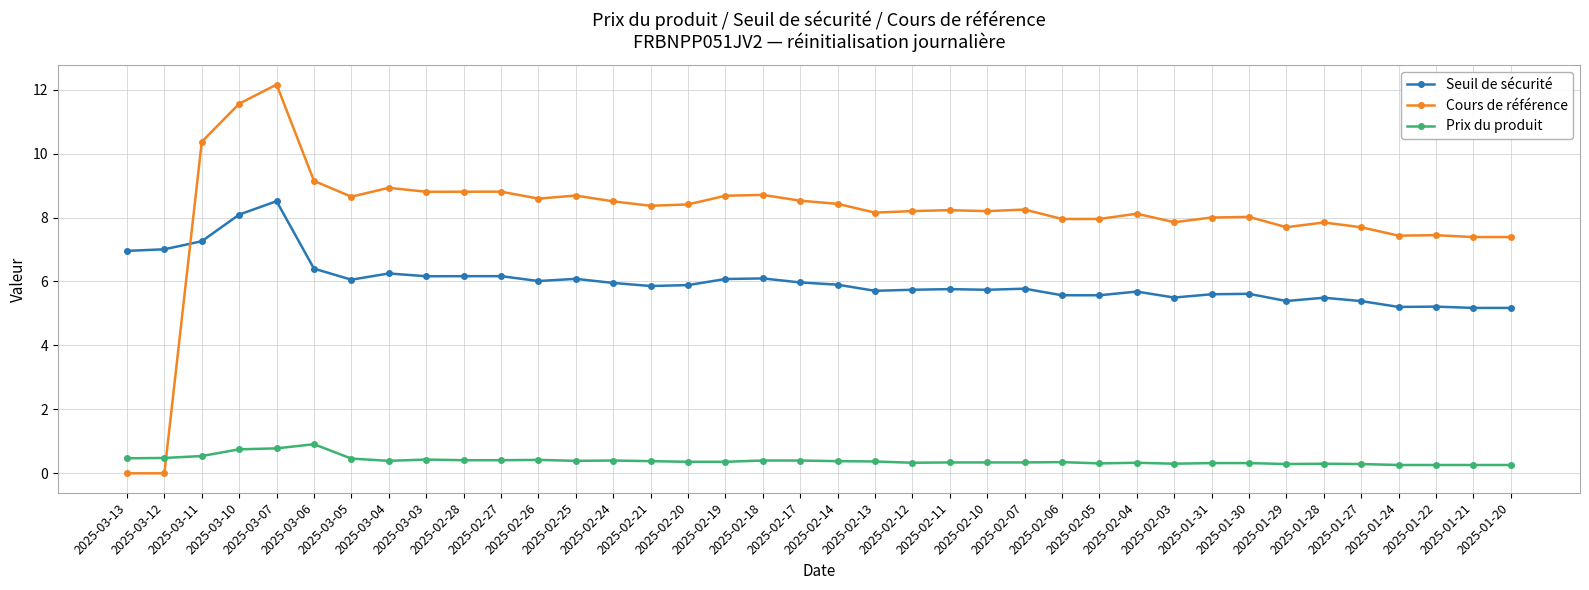

True or false: Cours de référence has a value of 8.4 at 2025-02-20.

True